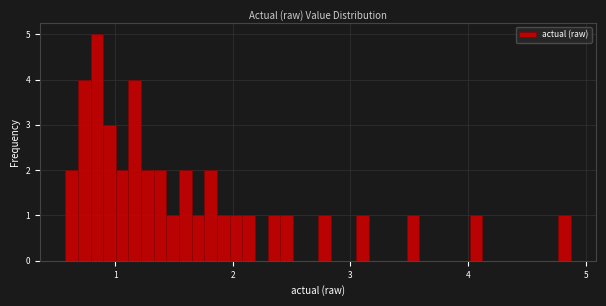

Read against the x-axis, roughly where is the centre of the tallest bar?

0.8